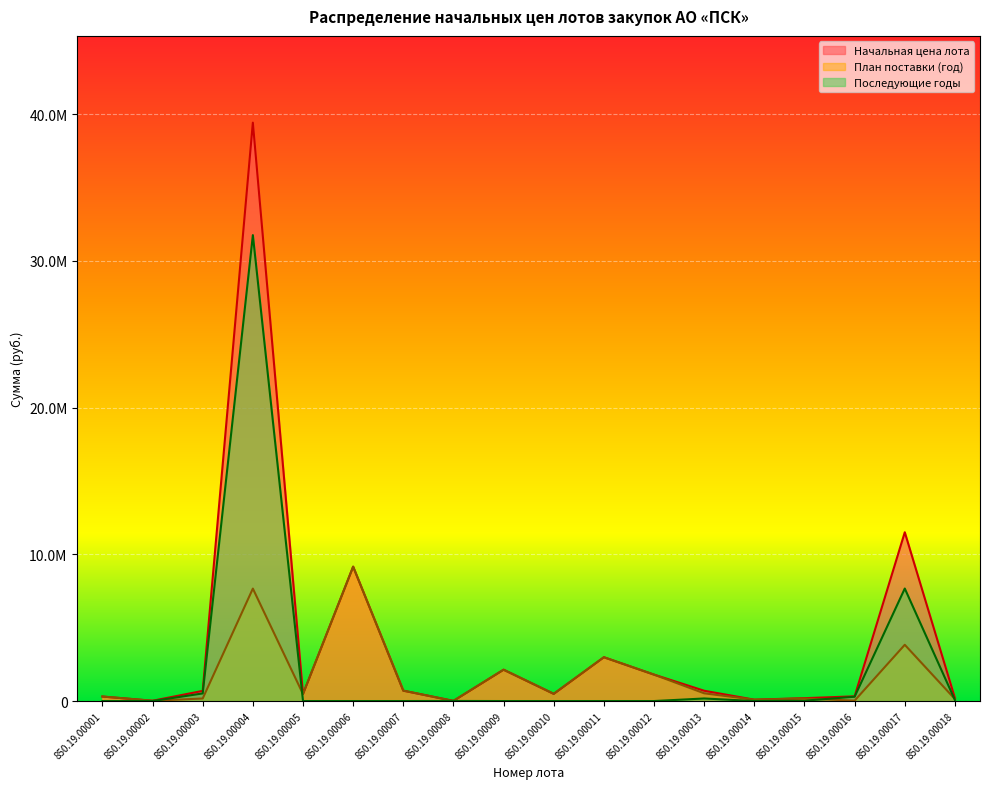

What are all the series names shown in the legend?

Начальная цена лота, План поставки (год), Последующие годы